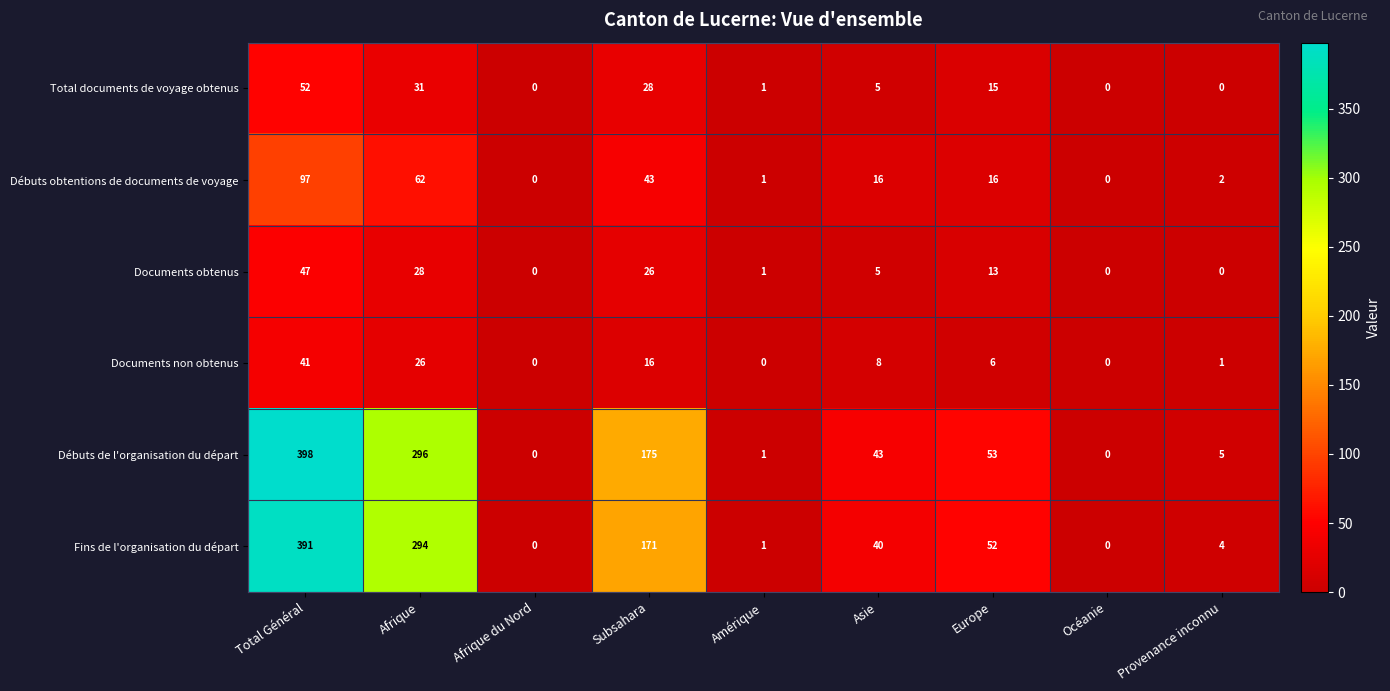

Which series has the largest range (max minus min)?

Débuts de l'organisation du départ